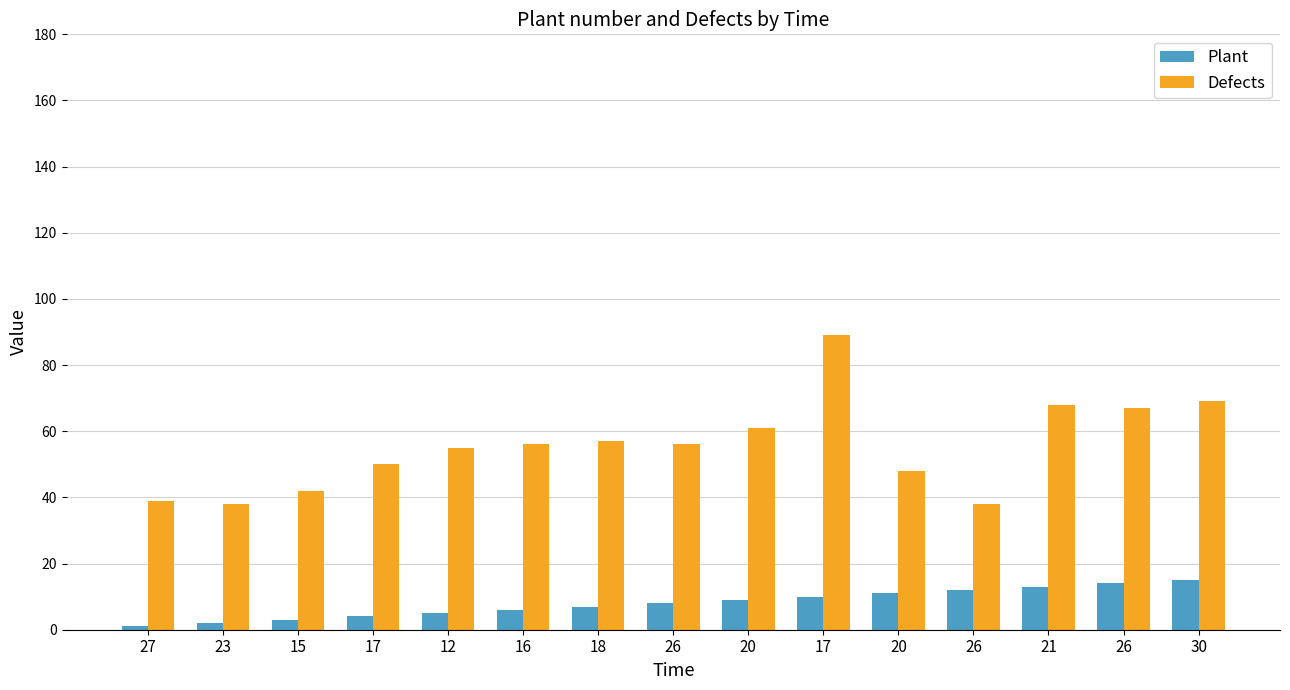

Read the Plant value at 23.

2